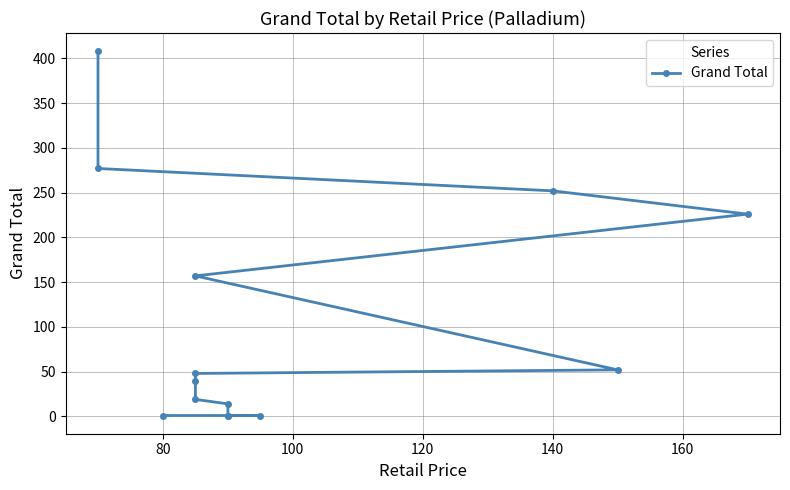

The chart shows a value of 344 at 120. True or false?

False